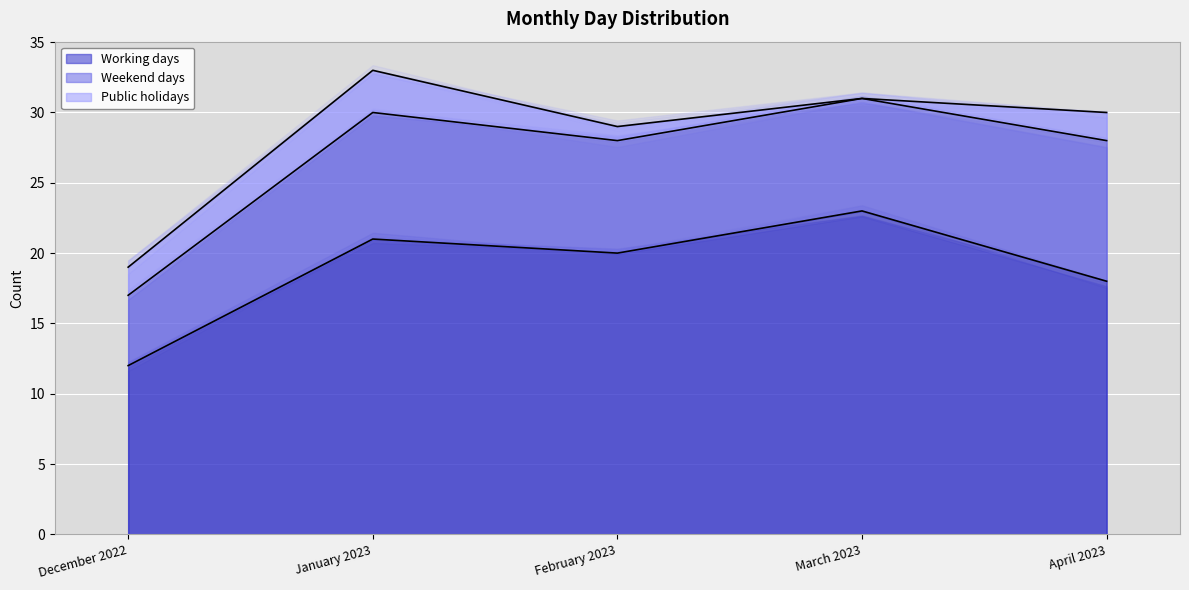

Which series has the widest spread of values?

Working days